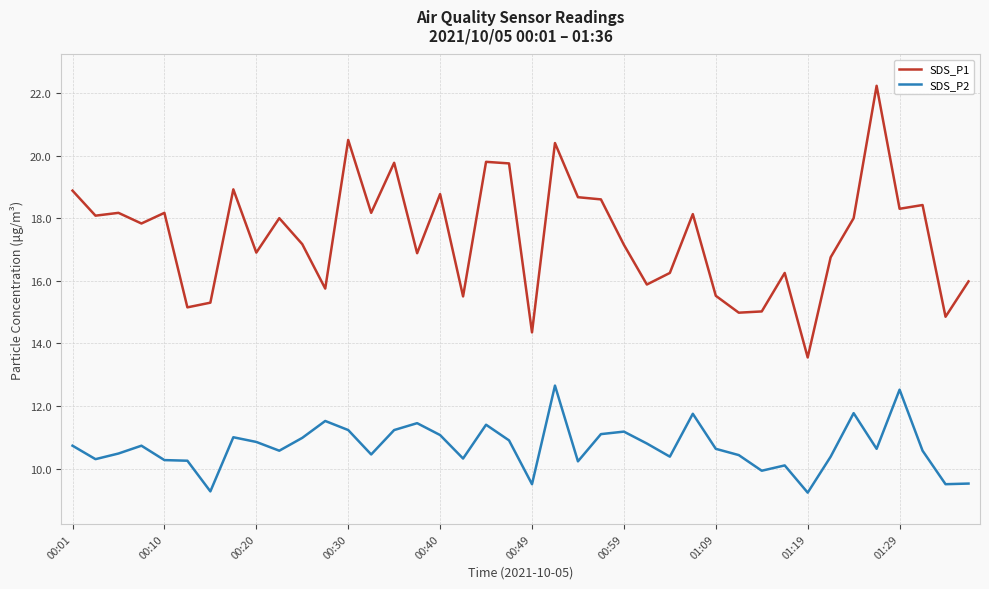

What is the difference between the maximum and minimum values in the SDS_P1 series?

8.7